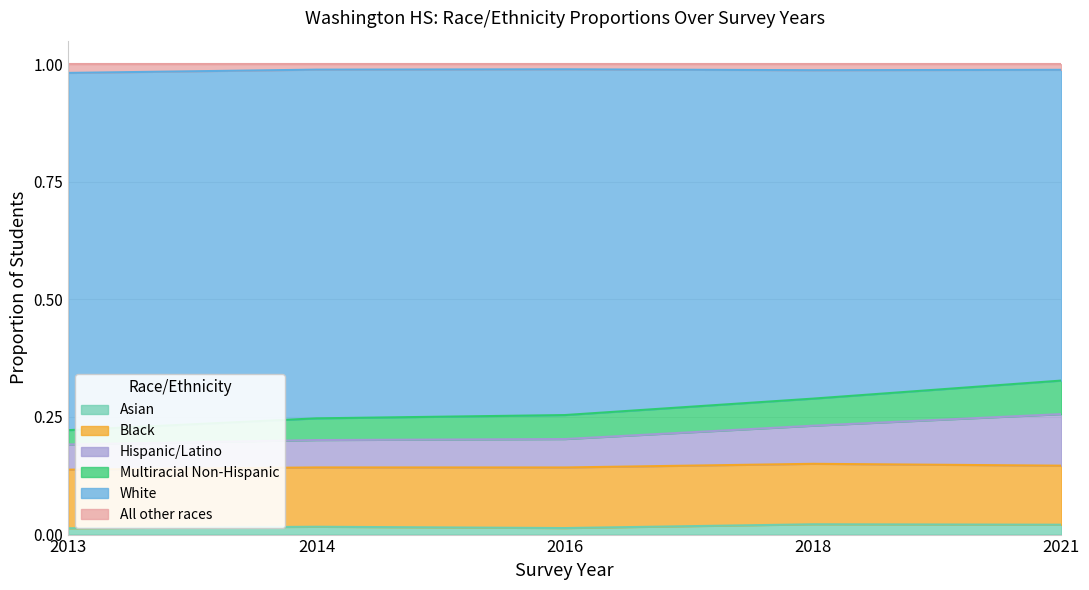

True or false: Hispanic/Latino and Asian cross at least once.

False